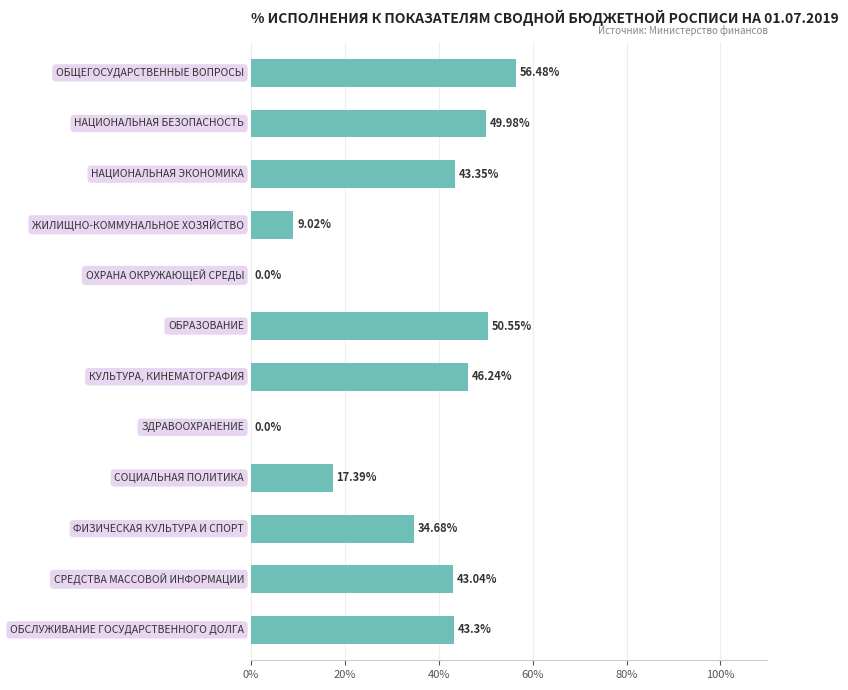

How many values are above zero?

10